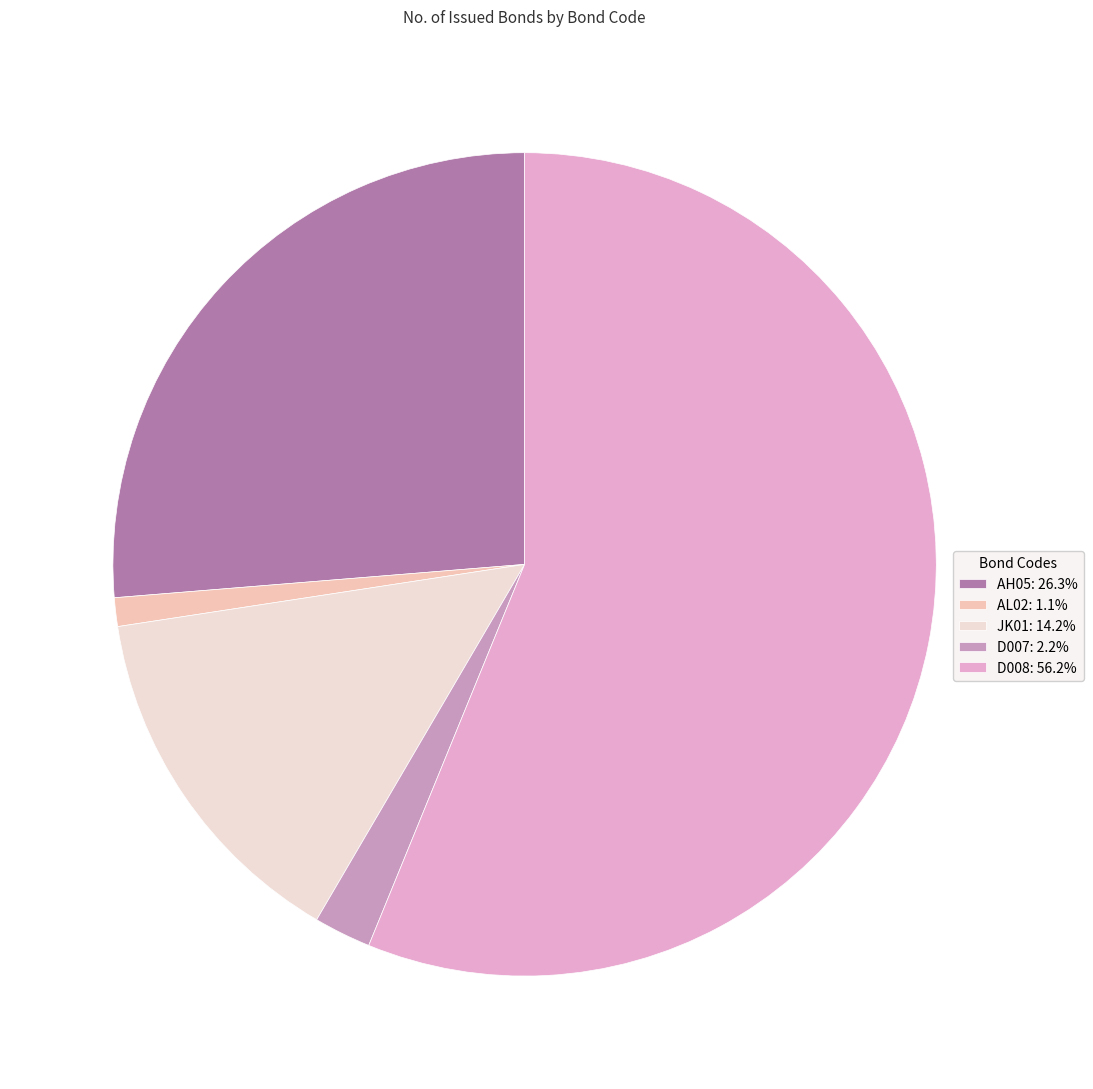

To the nearest percent, what is the average slice percentage?

20%